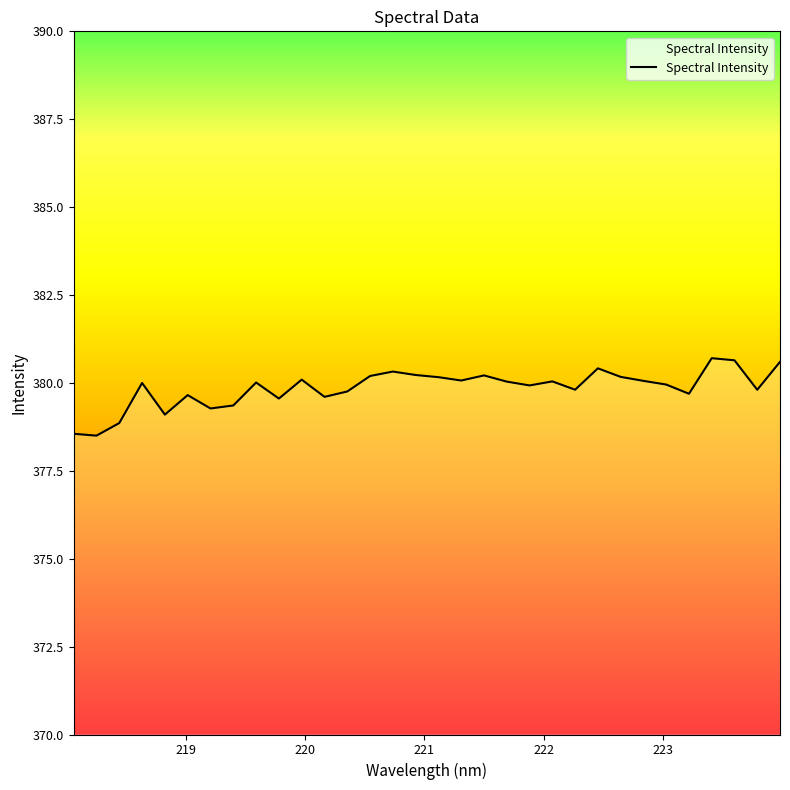

What is the minimum value shown in the chart?

378.5